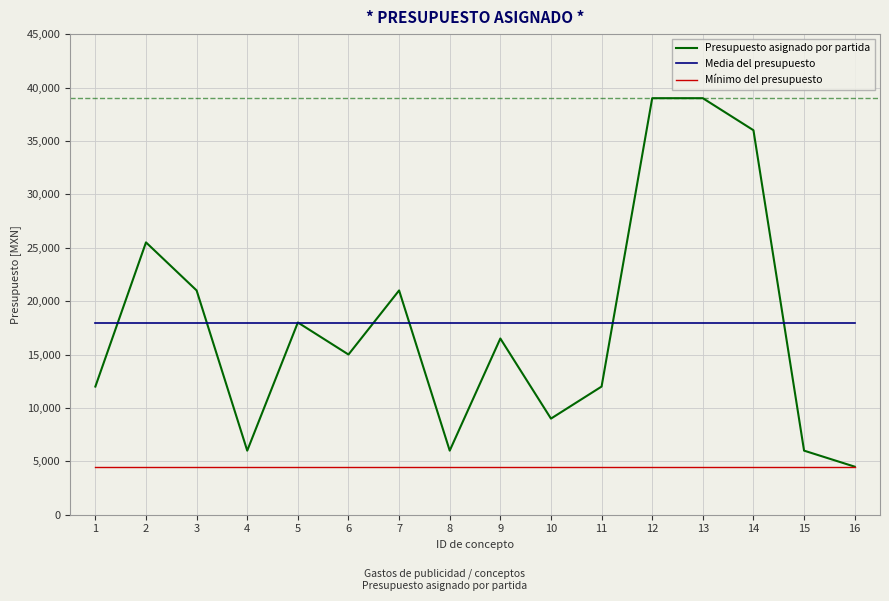

Which series ends up on top after the final intersection of Media del presupuesto and Presupuesto asignado por partida?

Media del presupuesto